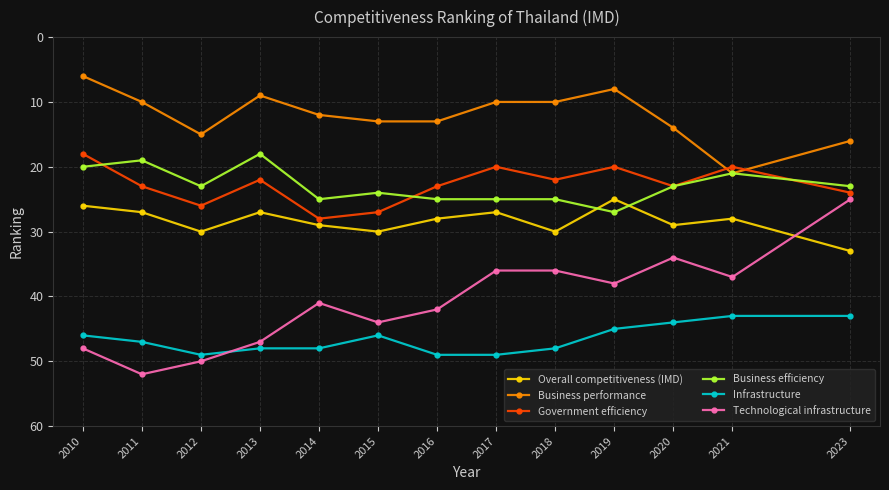

Is it true that Business performance equals 16 at 2018?

False